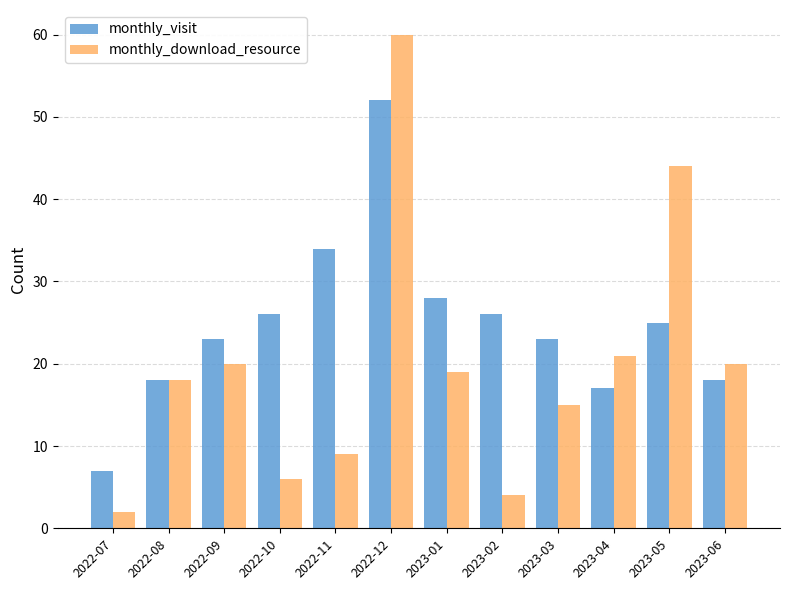

Is it true that monthly_download_resource equals 19 at 2023-01?

True